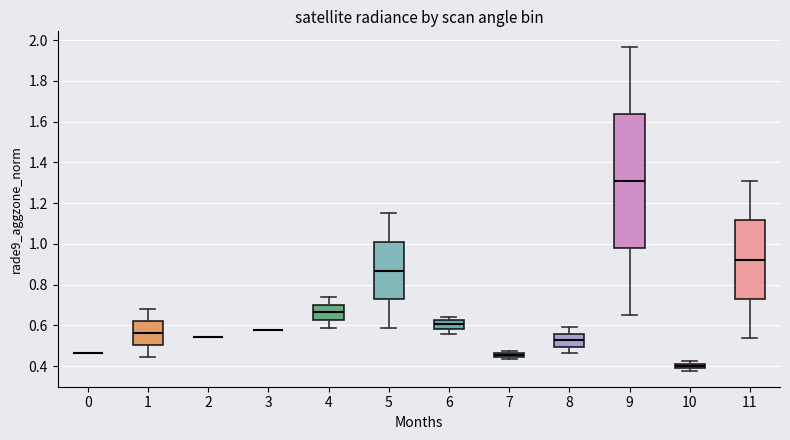

Comparing the boxes themselves (not the whiskers), which one is the tallest?

9